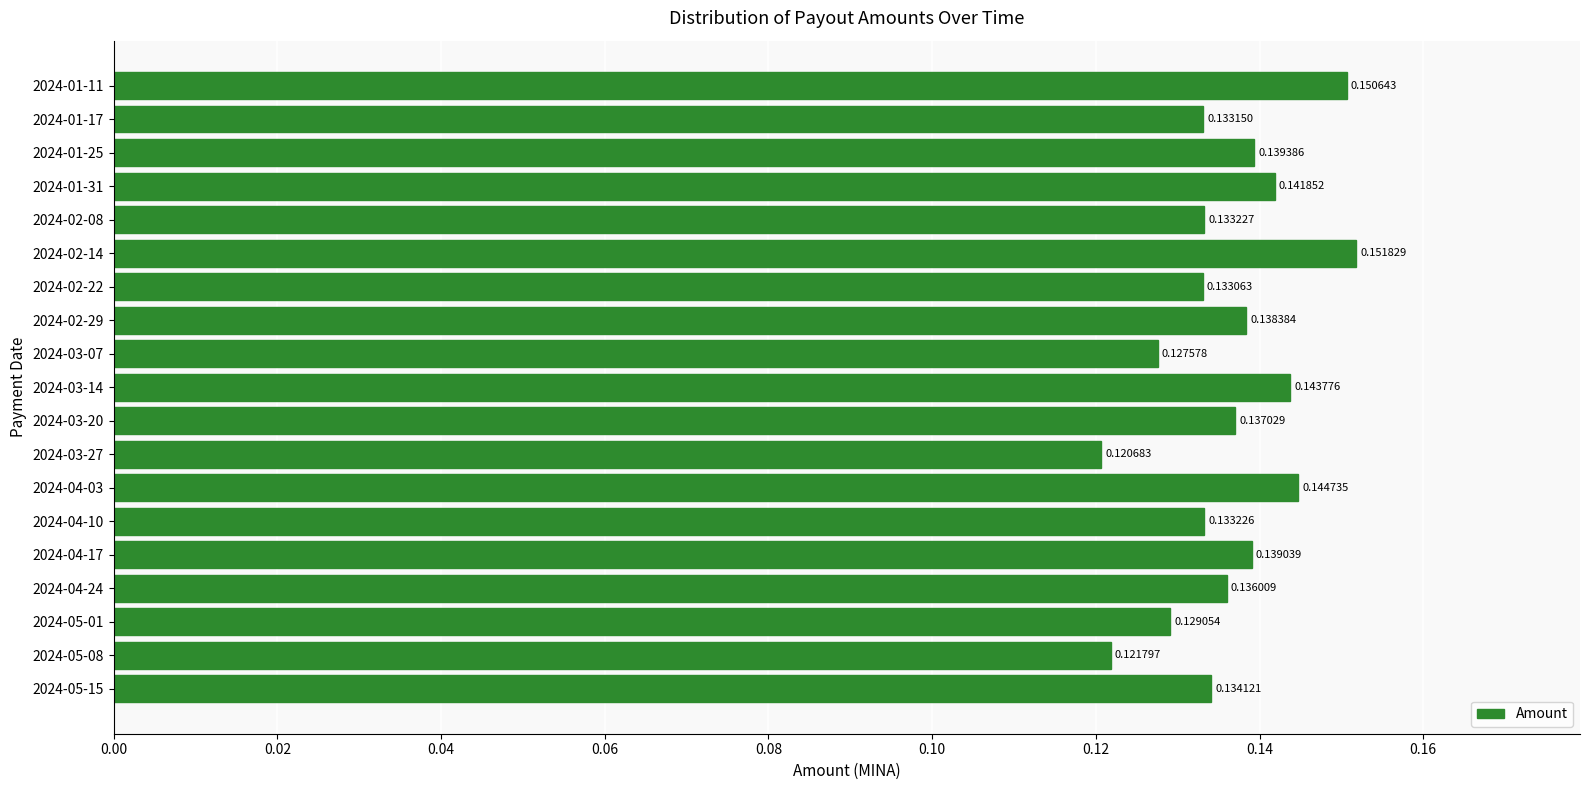

List the labels in order of value, largest first.

2024-02-14, 2024-01-11, 2024-04-03, 2024-03-14, 2024-01-31, 2024-01-25, 2024-04-17, 2024-02-29, 2024-03-20, 2024-04-24, 2024-05-15, 2024-02-08, 2024-04-10, 2024-01-17, 2024-02-22, 2024-05-01, 2024-03-07, 2024-05-08, 2024-03-27